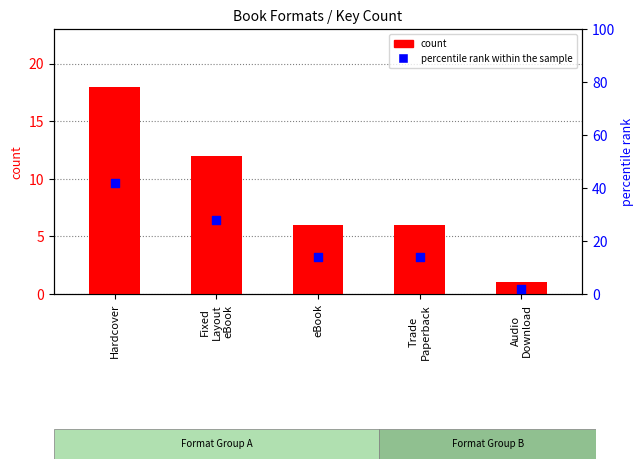

Which series has the largest Y range (max minus min)?

percentile rank within the sample